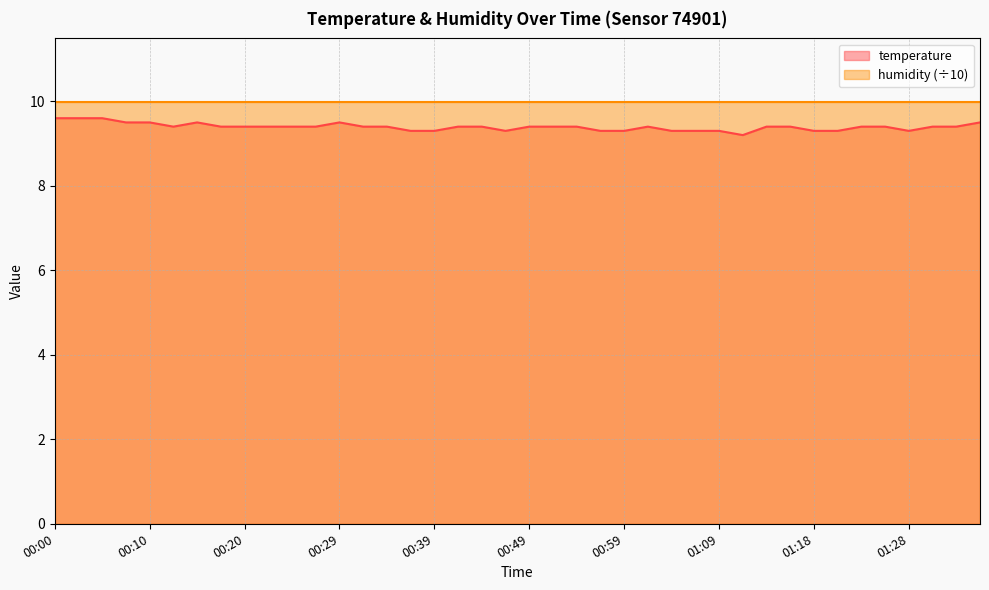

Which category has the lowest value across all series?

01:11